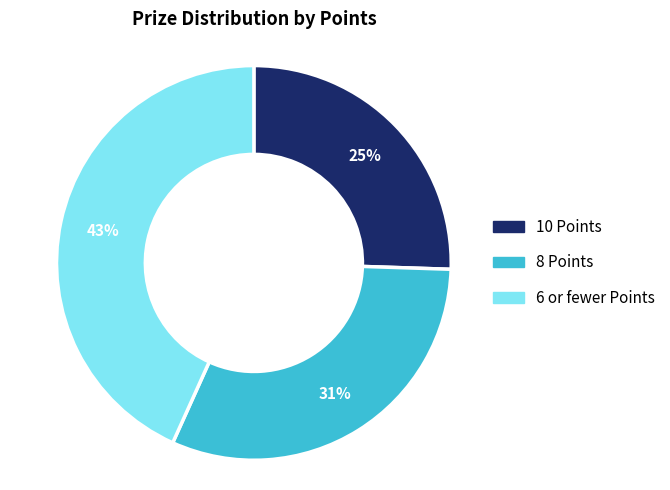

Is Tw4frwdy Gaifn7sy the majority of the pie?

No